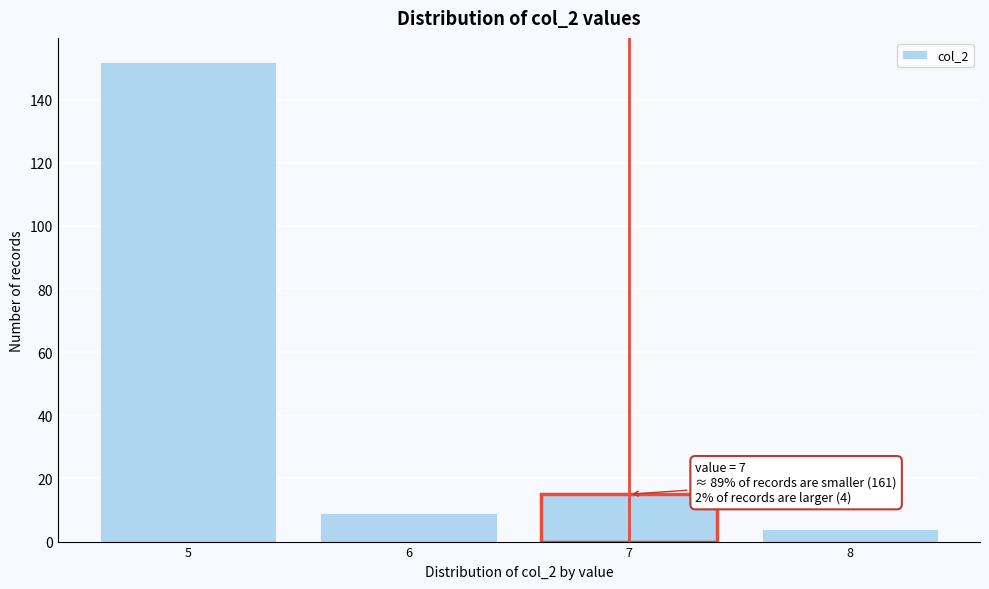

Reading left to right, transcribe all the data shown in this chart.

5=152	6=9	7=15	8=4